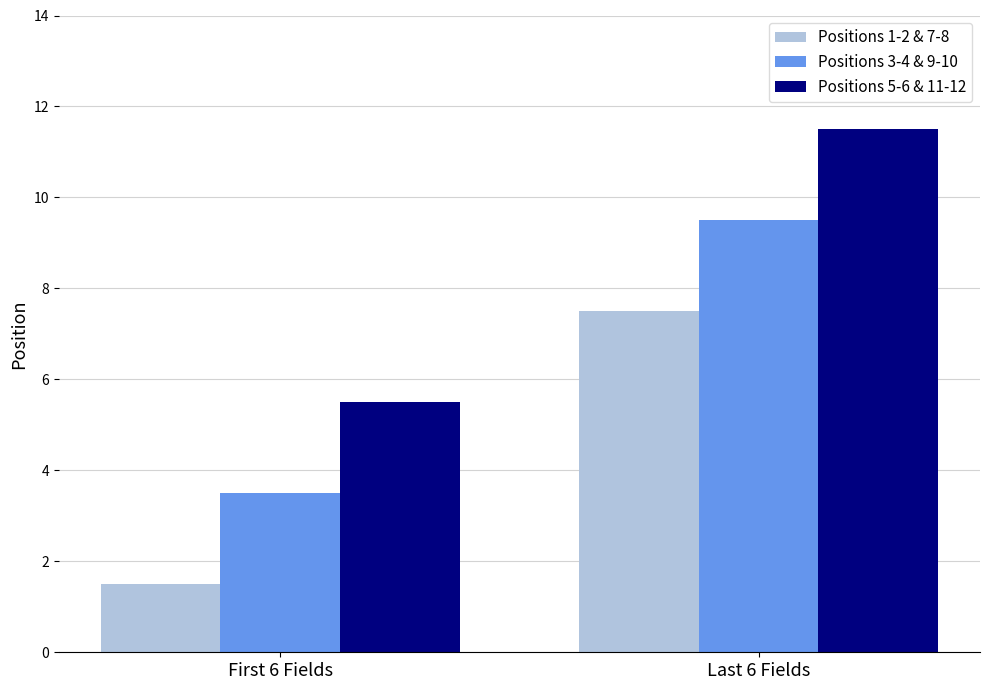

What is the total value across all series at Last 6 Fields?

28.5